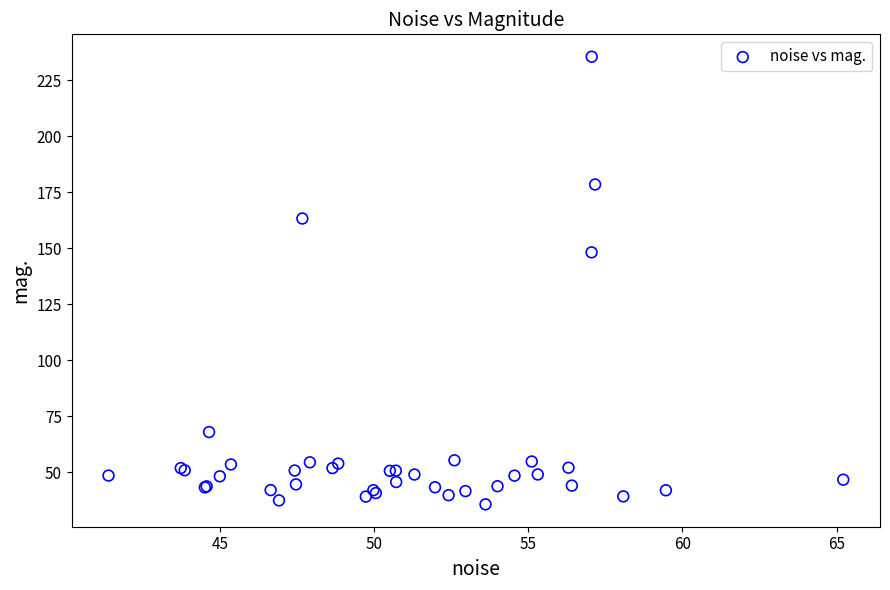

What Y value in the scatter plot is closest to 135?

148.2